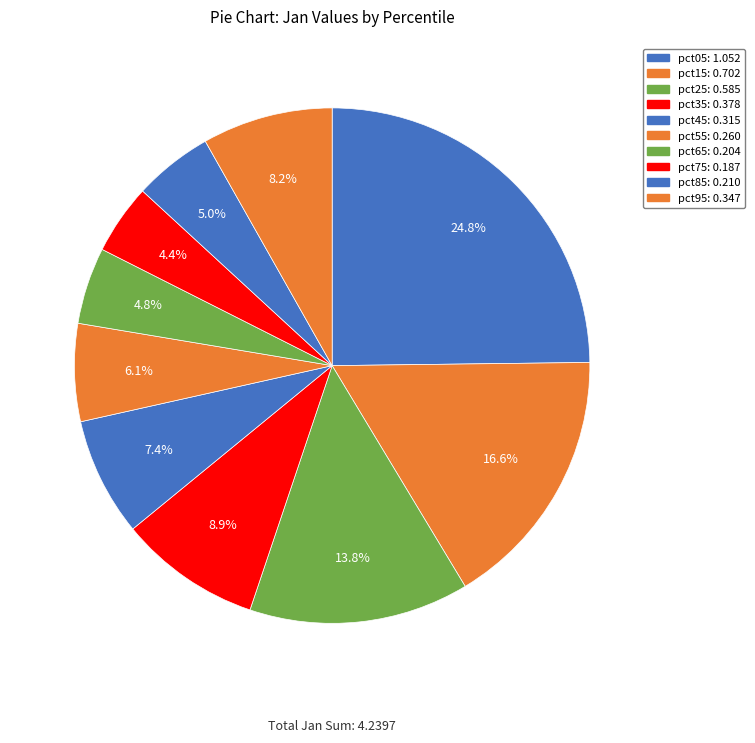

Is there a majority slice in this chart?

No